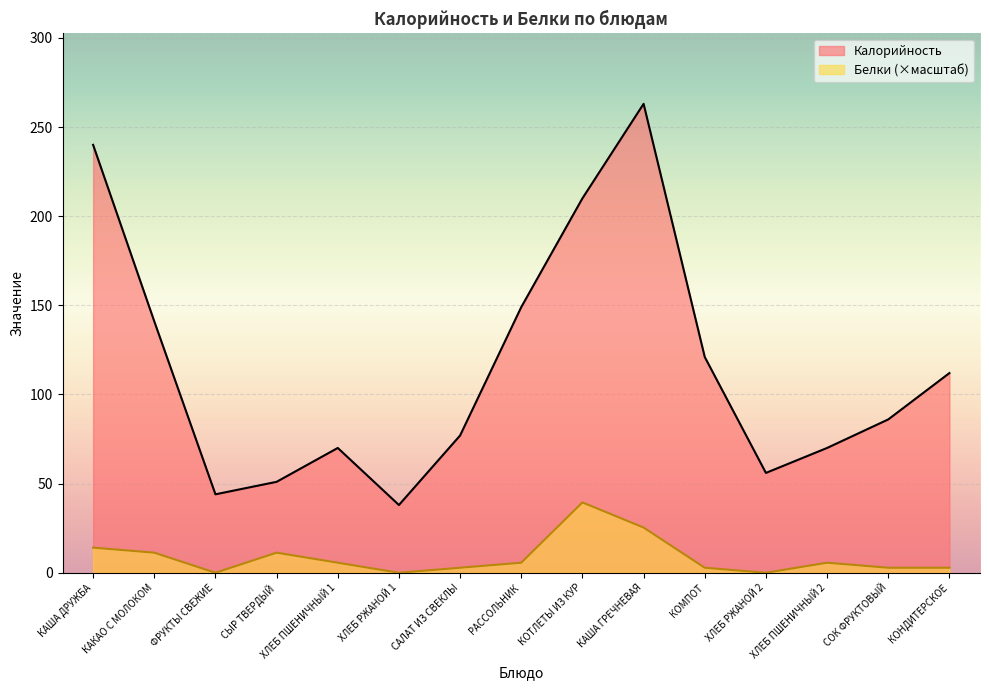

What is the value of the Белки point at the 11th from the left?

2.8